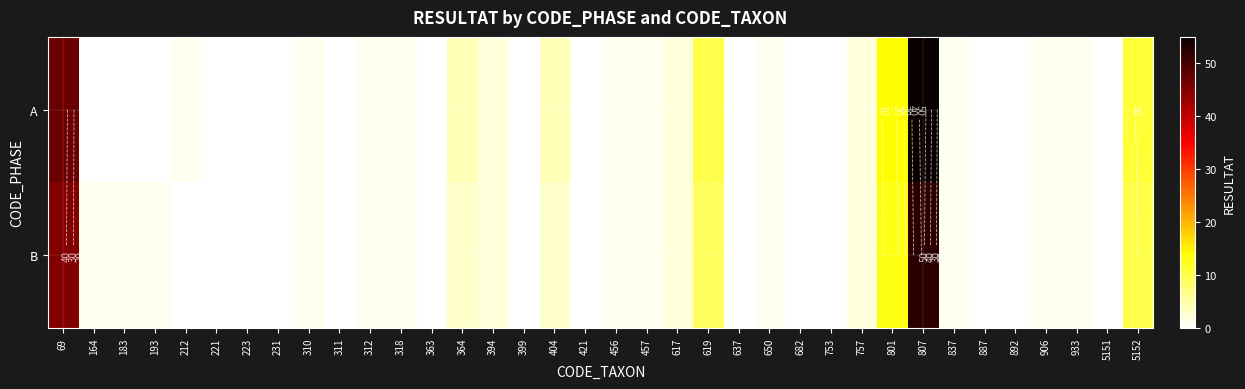

At which label is A closest to 27?

801